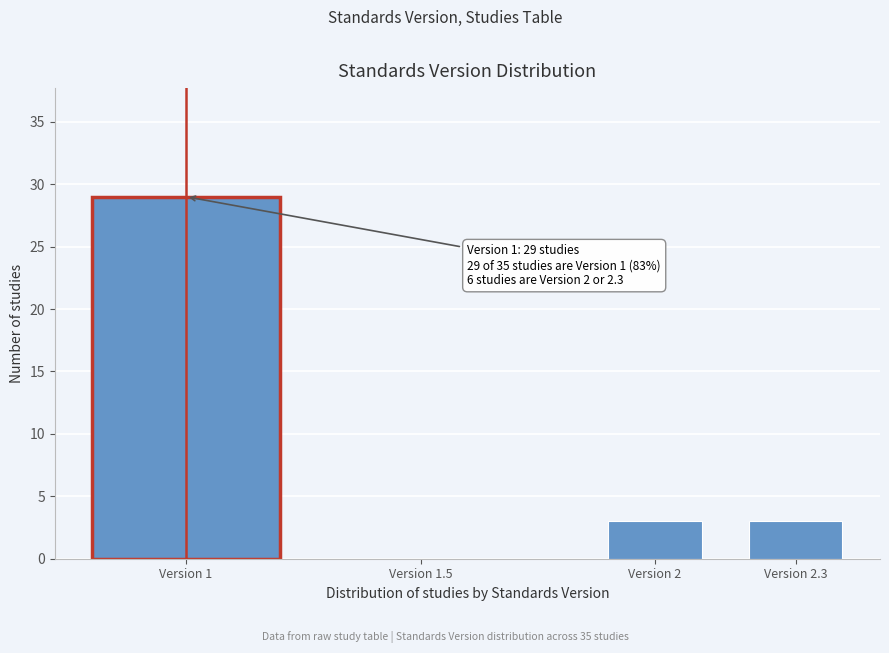

Reading left to right, what are all the values shown in this chart?

Version 1=29	Version 1.5=0	Version 2=3	Version 2.3=3